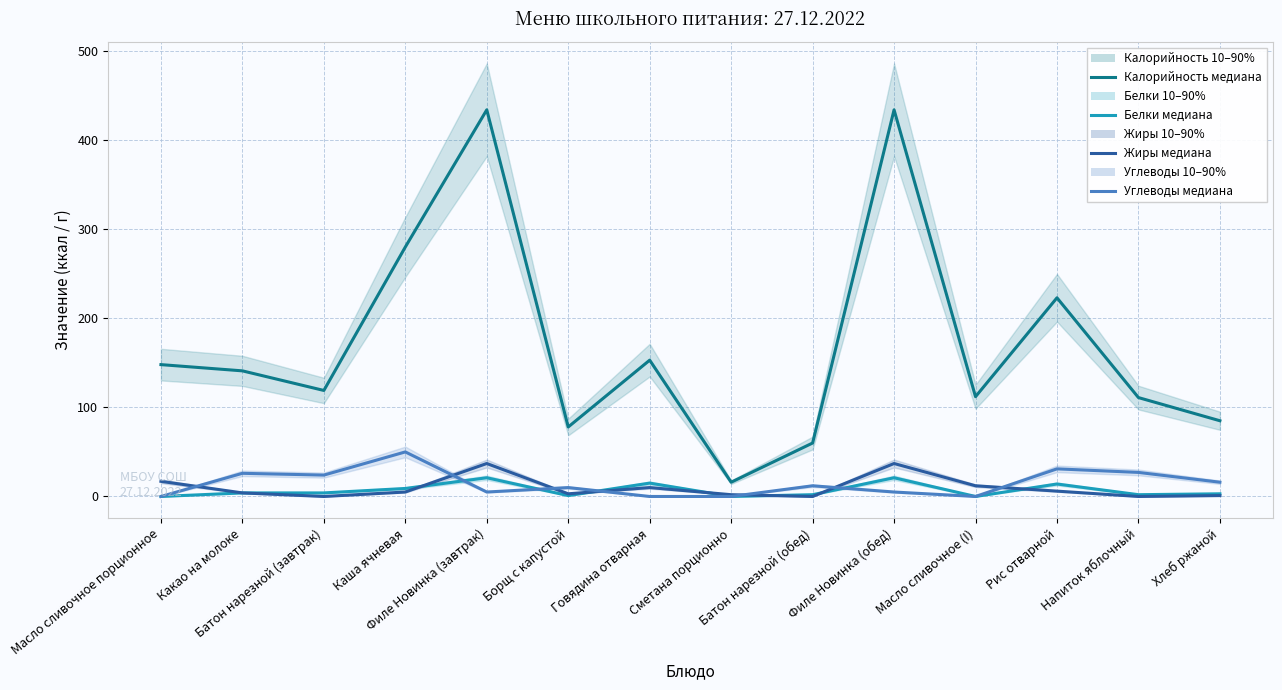

Where does the Белки медиана series first go above 4?

Каша ячневая